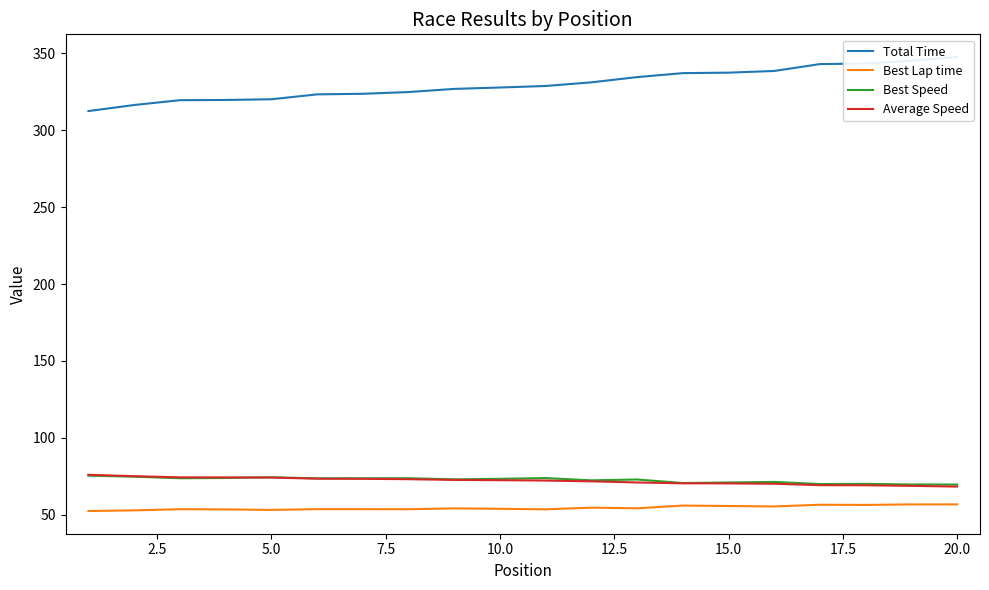

The value of Best Lap time at 5.0 is 18.3. True or false?

False